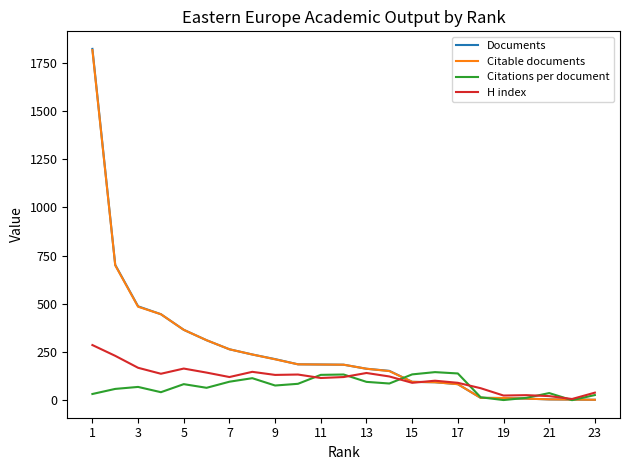

What is the maximum value shown in the chart?

1823.0